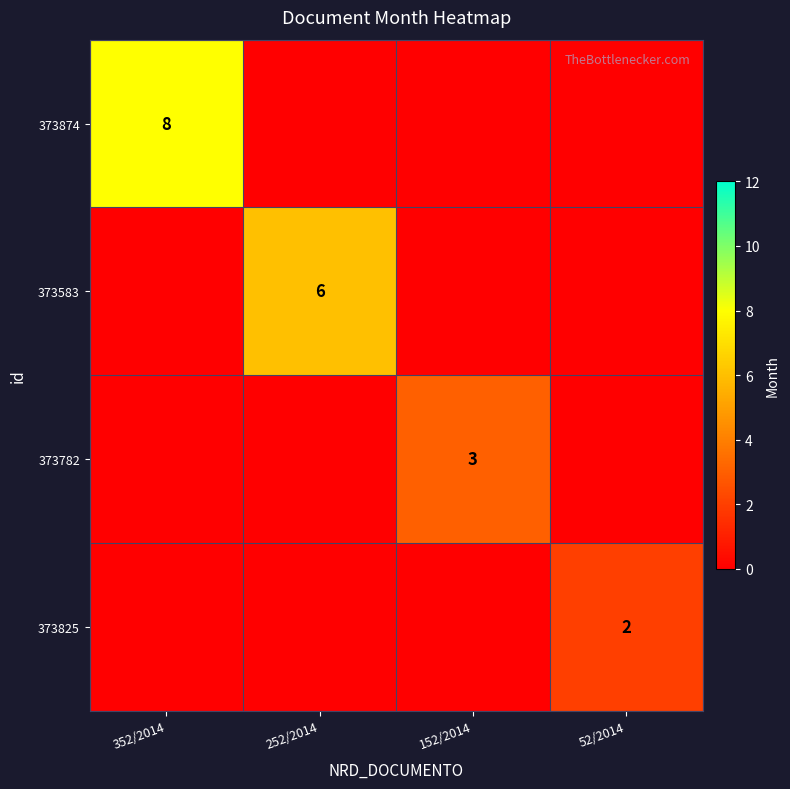

The value of 373825 at 52/2014 is 1. True or false?

False